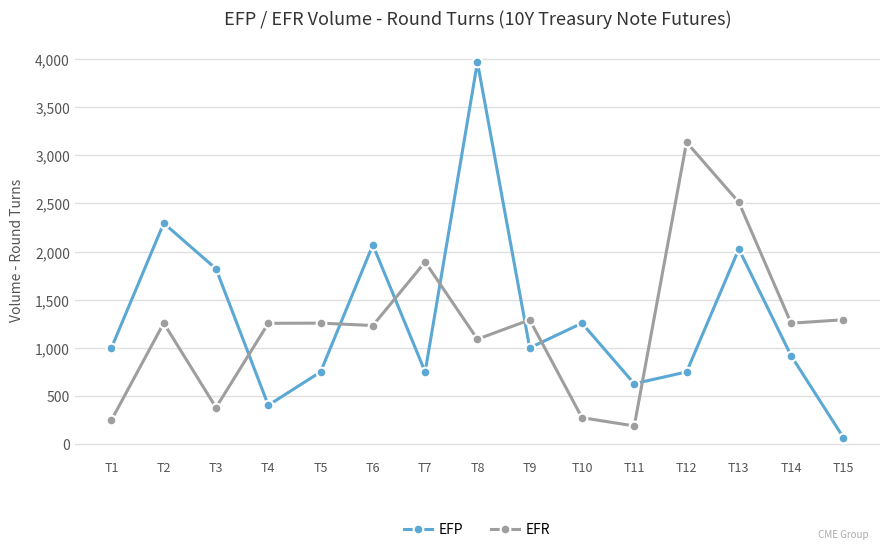

True or false: EFP has more than 0 interior local peaks.

True